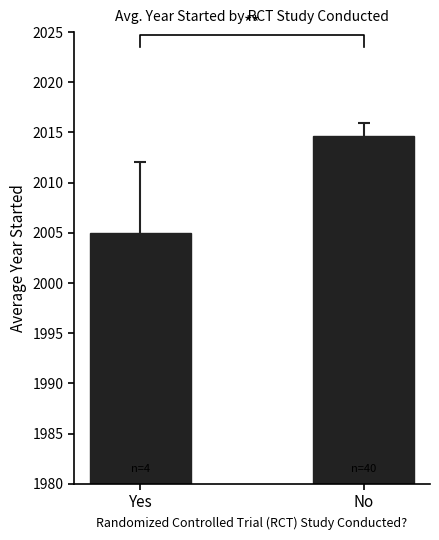

What is the label of the 1st bar from the left?

Yes